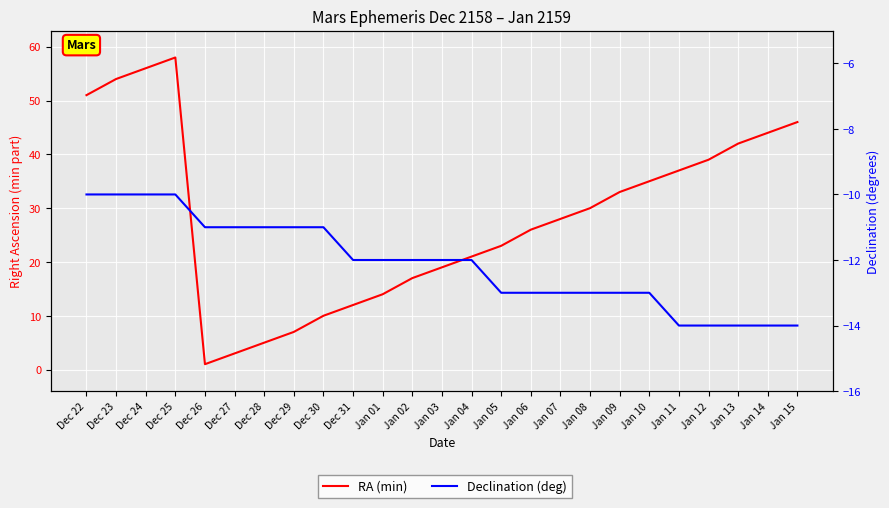

True or false: Declination (deg) has more than 1 interior local peaks.

False